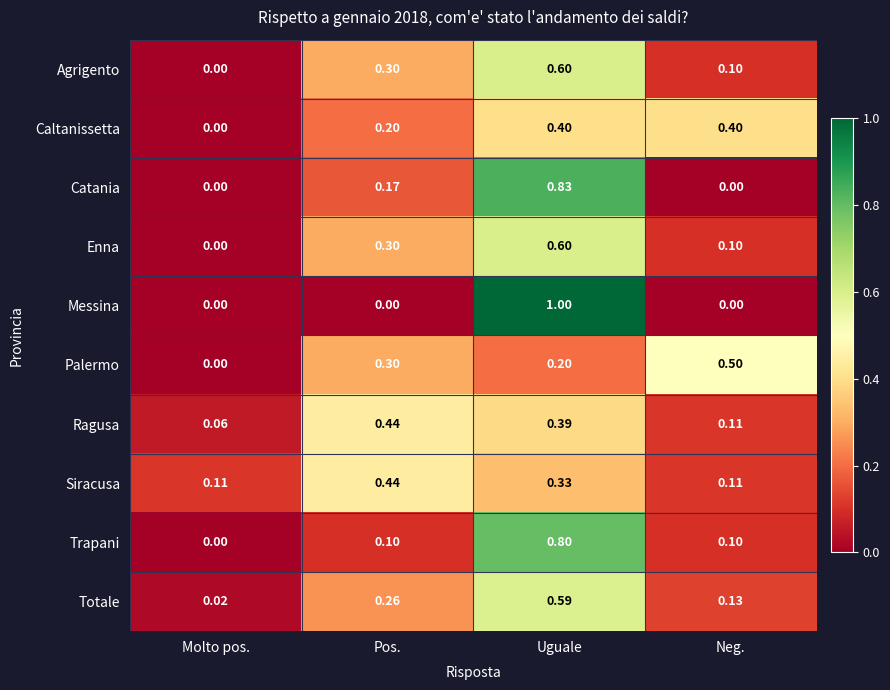

Which label corresponds to the largest value in the chart?

Uguale